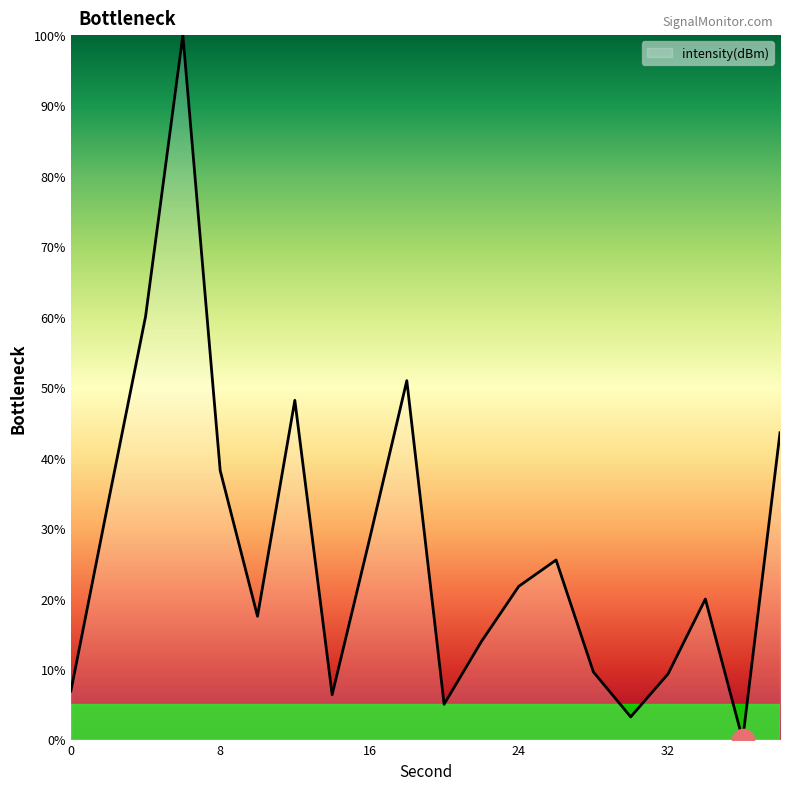

How many interior local peaks (higher than both neighbors) does the data have?

5